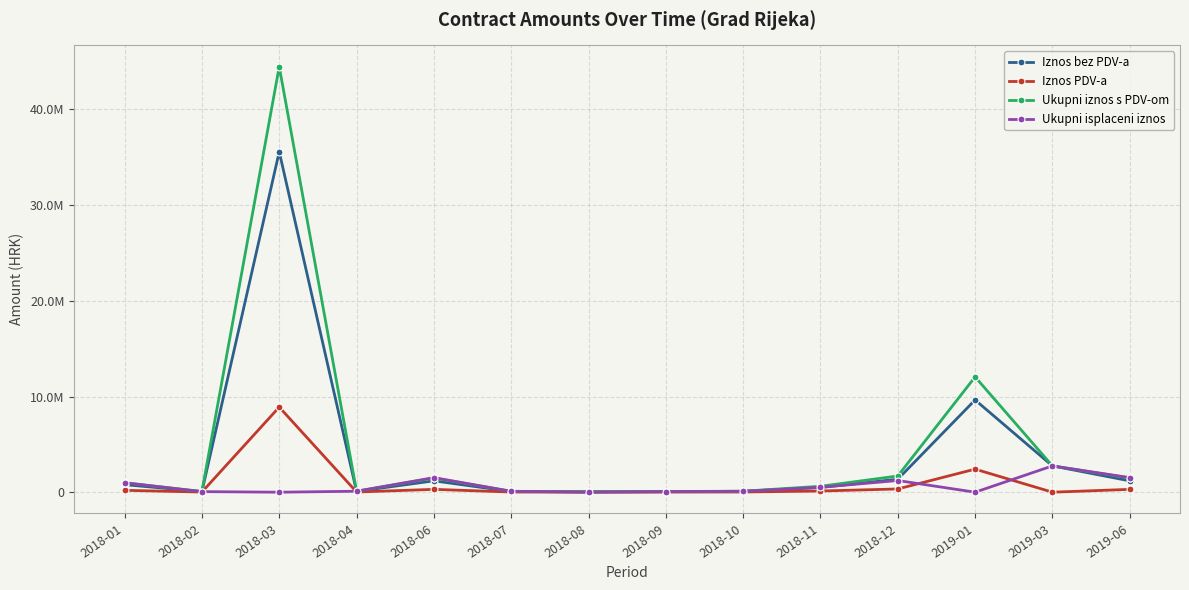

Which category has the highest value in the Iznos bez PDV-a series?

2018-03